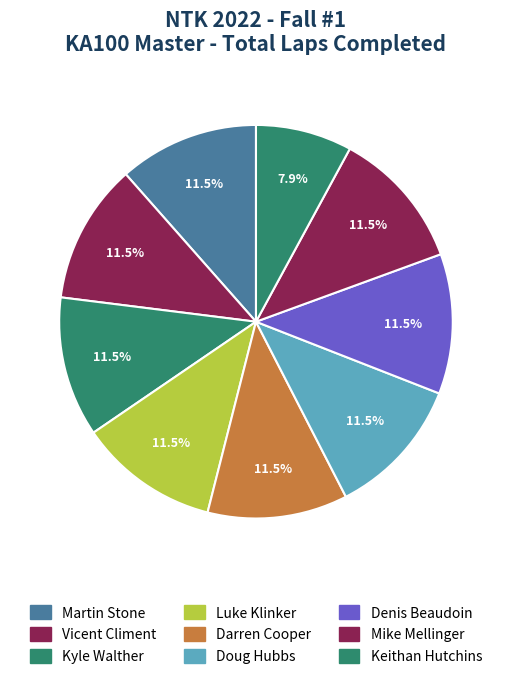

What is the total percentage of Doug Hubbs and Mike Mellinger?

23.0%